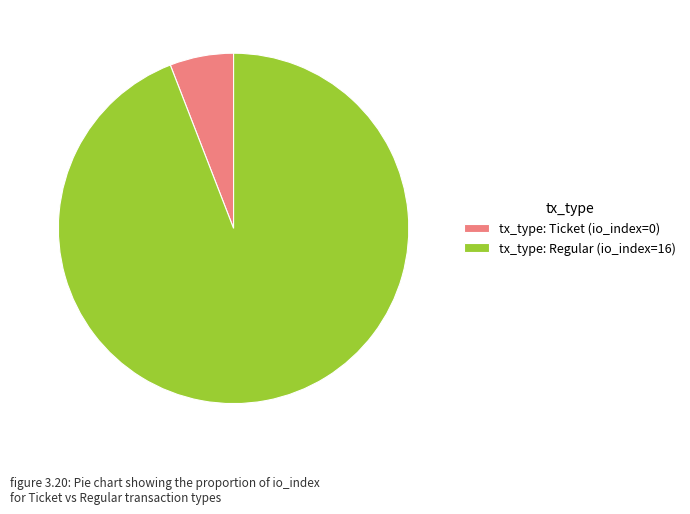

True or false: tx_type: Regular (io_index=16) accounts for 94% of the total.

True